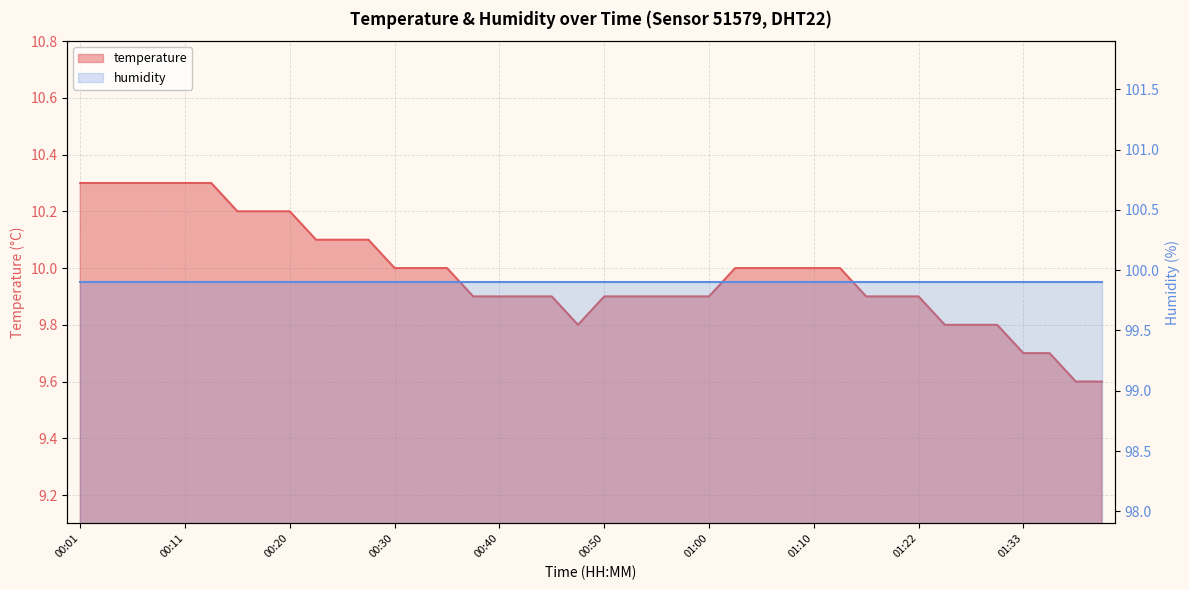

What position from the left is 00:13?

6